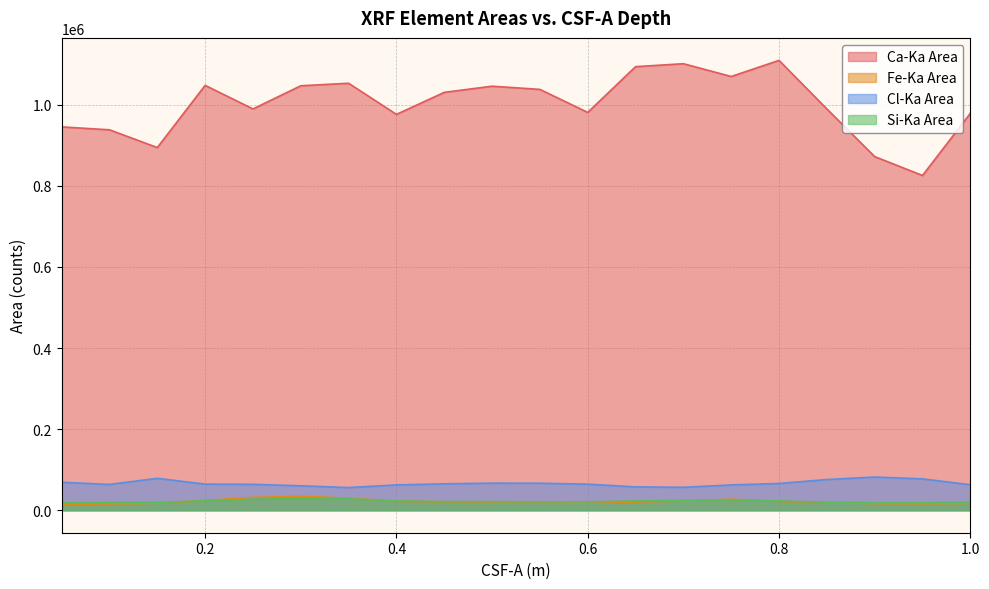

True or false: Fe-Ka Area has more than 0 points higher than both neighbors.

True